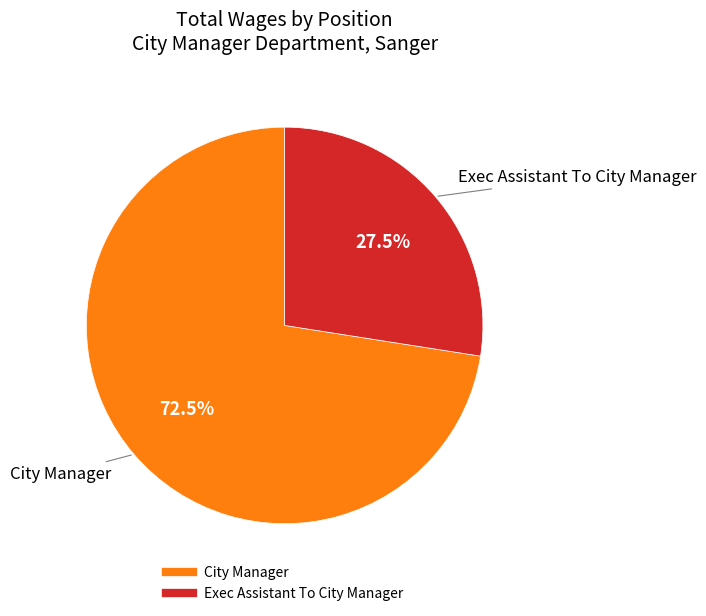

Which slice is the smallest?

Exec Assistant To City Manager